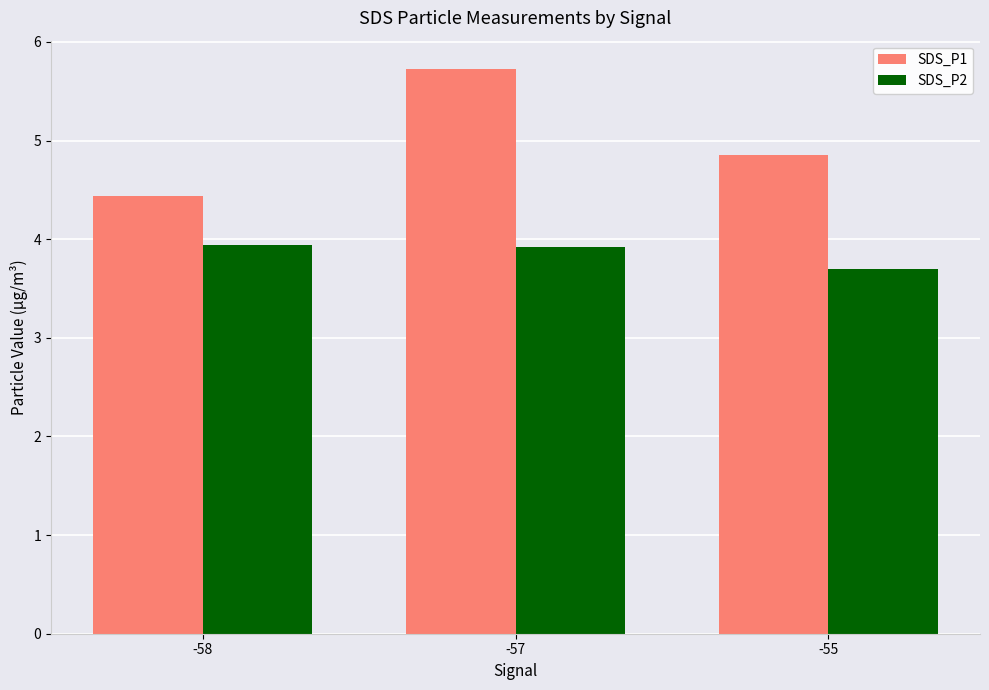

Where is SDS_P1 nearest to the value 5?

-55